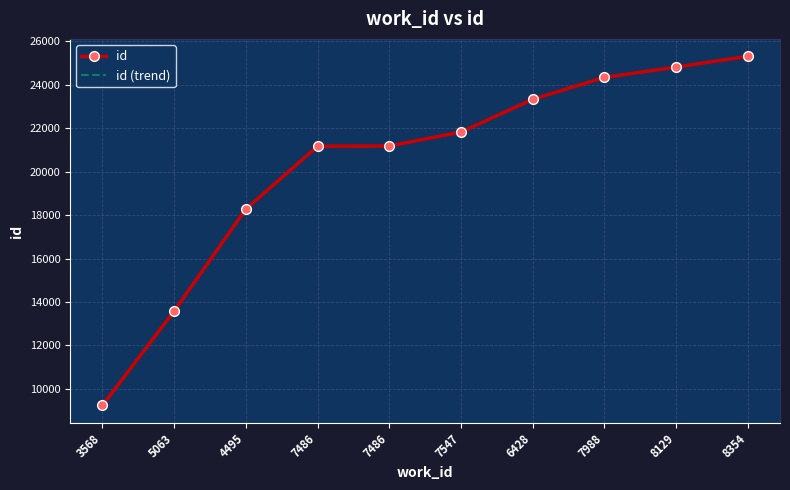

What is the value of the id point at the 1st from the left?

9237